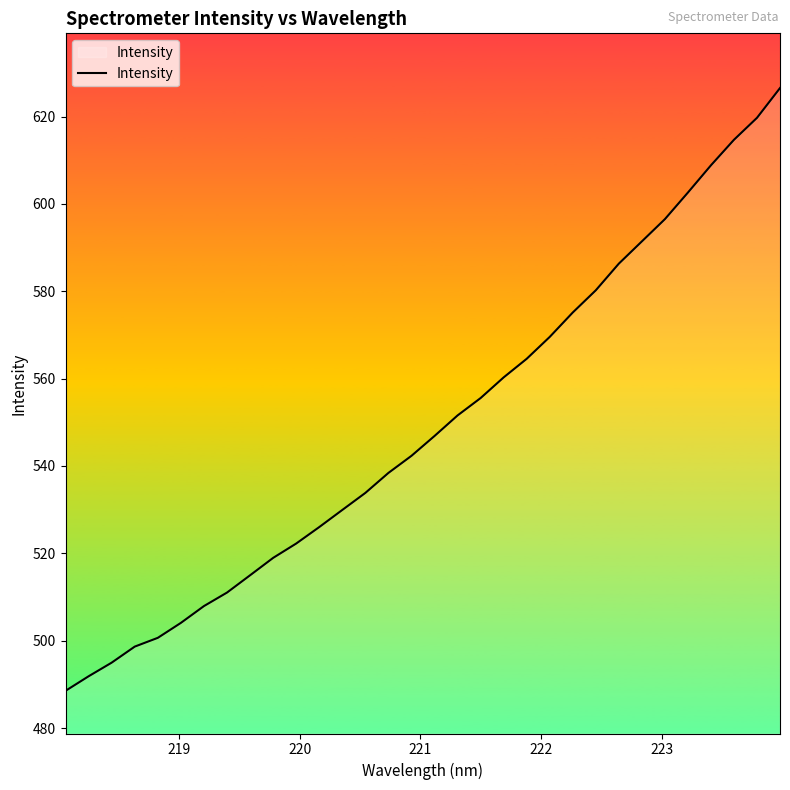

What is the smallest value displayed?

488.5